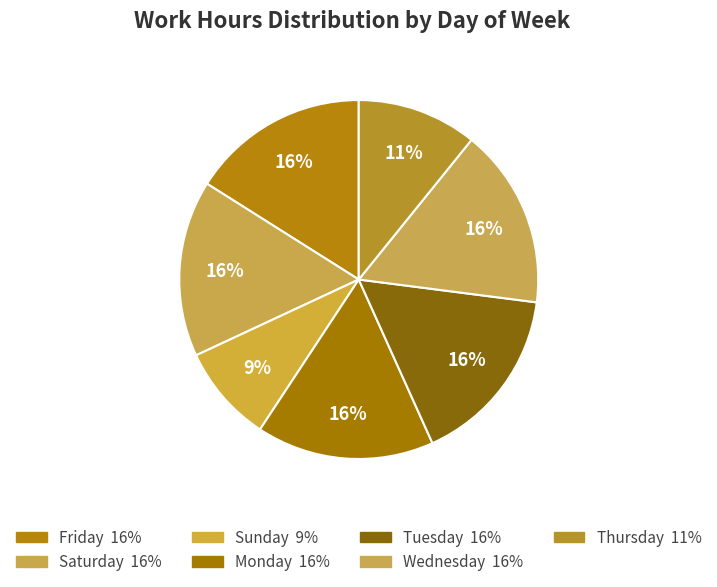

Count the number of slices in the pie.

7